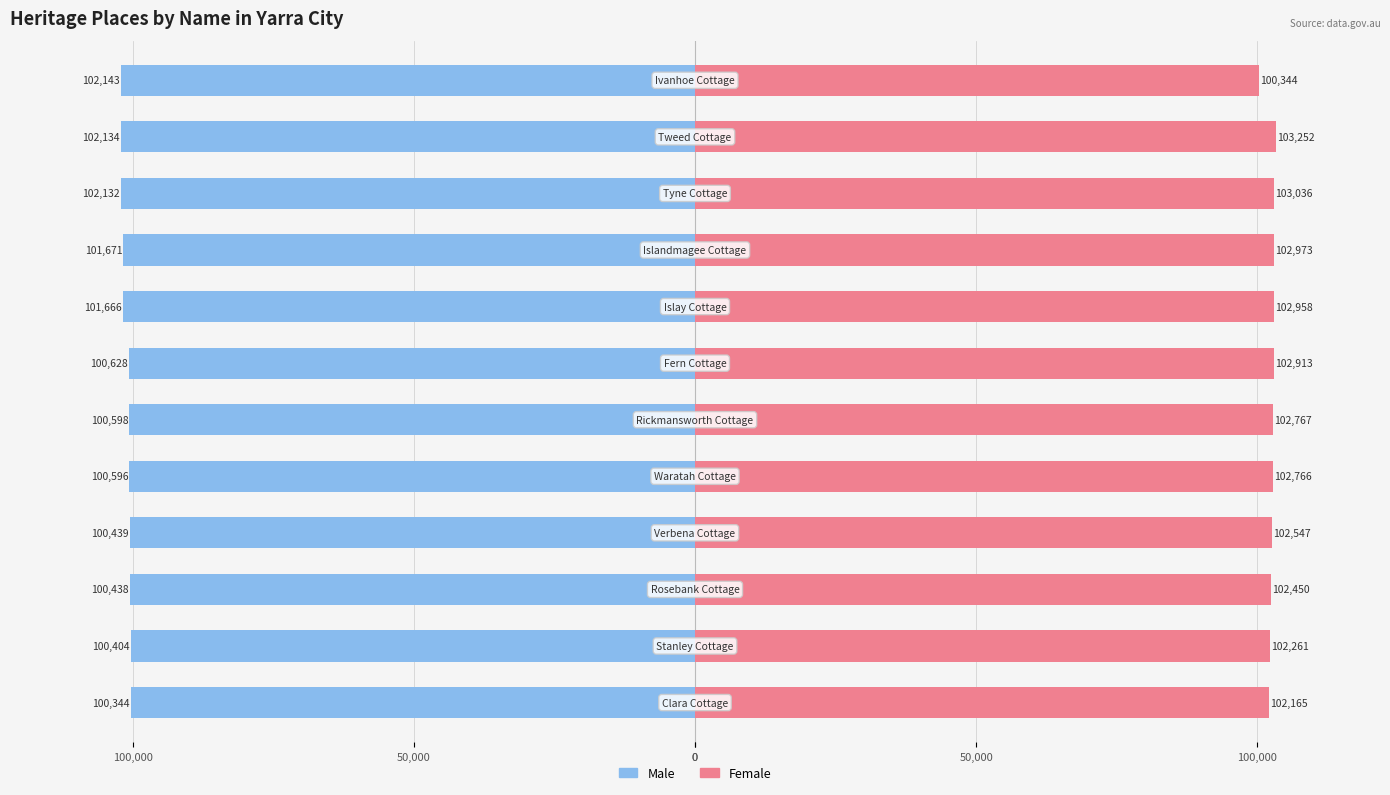

Is it true that Female equals 179327 at 8?

False